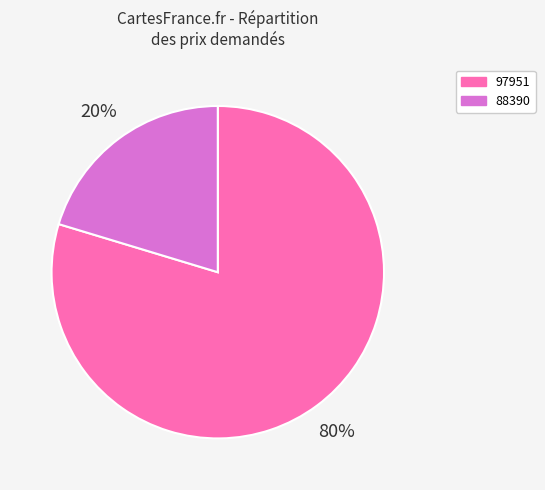

What percentage is the 97951 slice, to the nearest percent?

80%